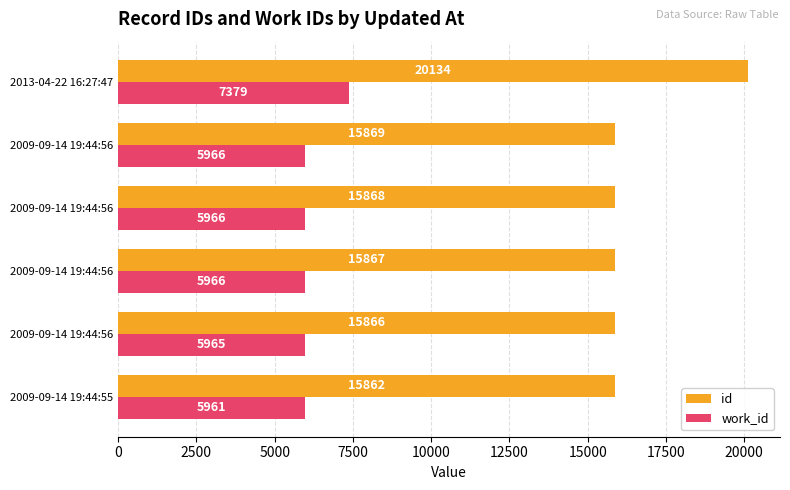

List the series in order of their overall mean, highest first.

id, work_id